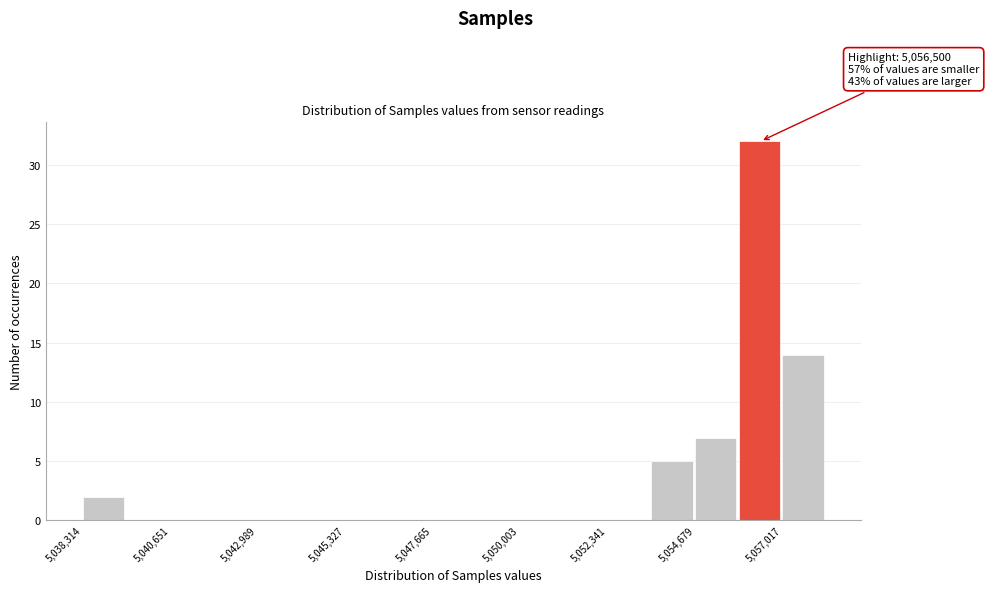

Around what value on the x-axis is the tallest bar? Give the approximate position of its centre, as read against the axis.

5056500